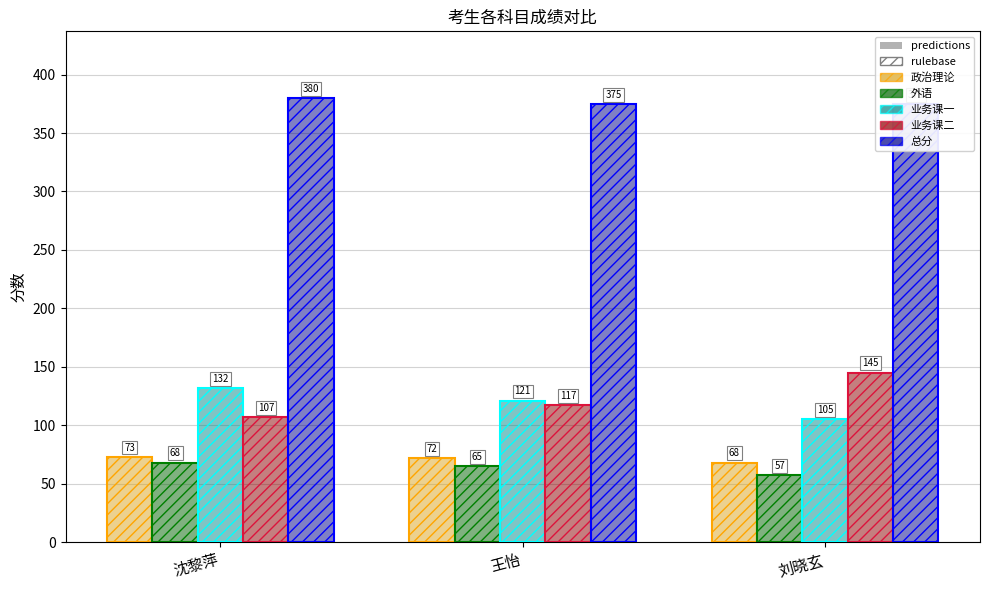

What is the difference between the 总分 values at 刘晓玄 and 沈黎萍?

5